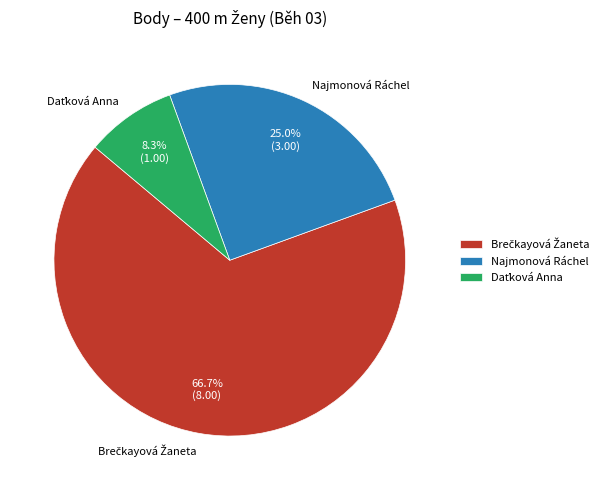

Is there any slice that represents more than half of the pie?

Yes